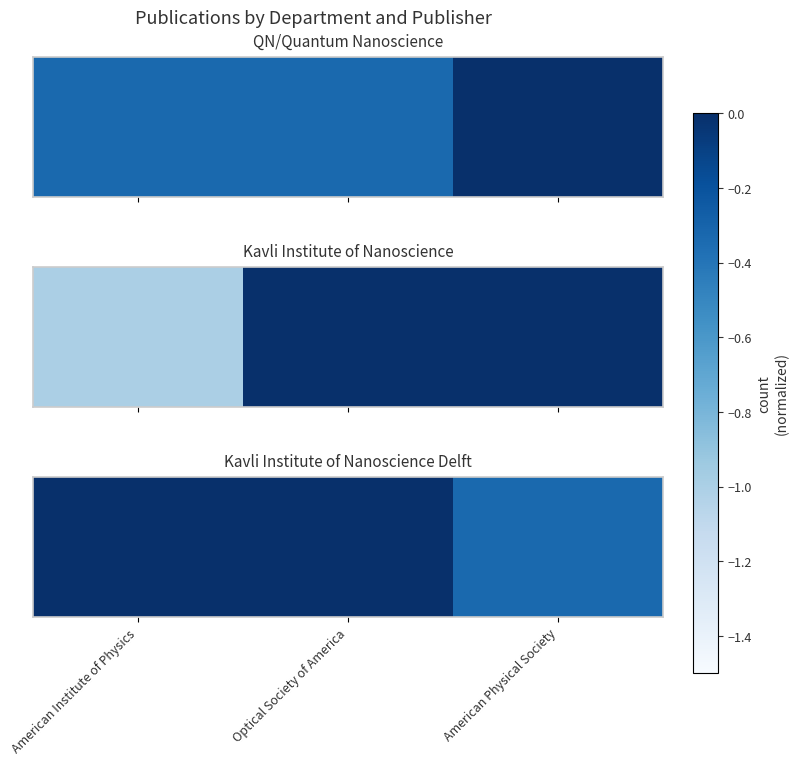

Rank the categories by value from lowest to highest.

American Physical Society, American Institute of Physics, Optical Society of America